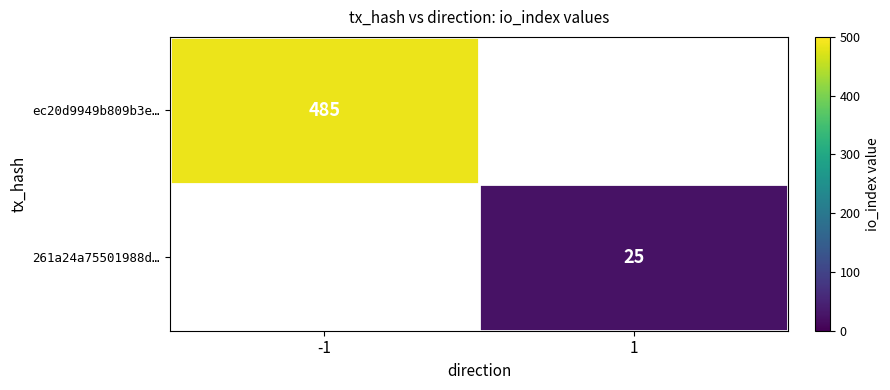

The ec20d9949b809b3e… series shows 104 at -1. True or false?

False